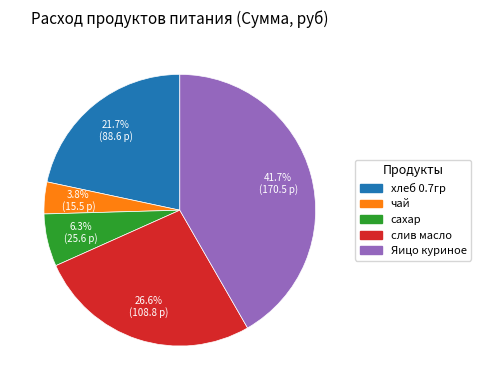

Which slice is the smallest?

чай